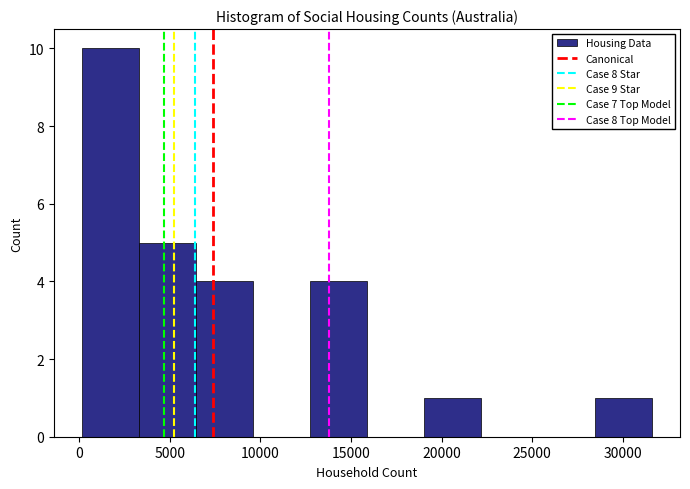

Reading left to right, list every bar in this chart as the range it spans on the x-axis followed by its height. Neither the bar edges nor the heights are printed on the chart, so give them approximately, as read against the axes.

0 to 3500: 10
3500 to 6500: 5
6500 to 9500: 4
9500 to 12500: 0
12500 to 16000: 4
16000 to 19000: 0
19000 to 22000: 1
22000 to 25500: 0
25500 to 28500: 0
28500 to 31500: 1